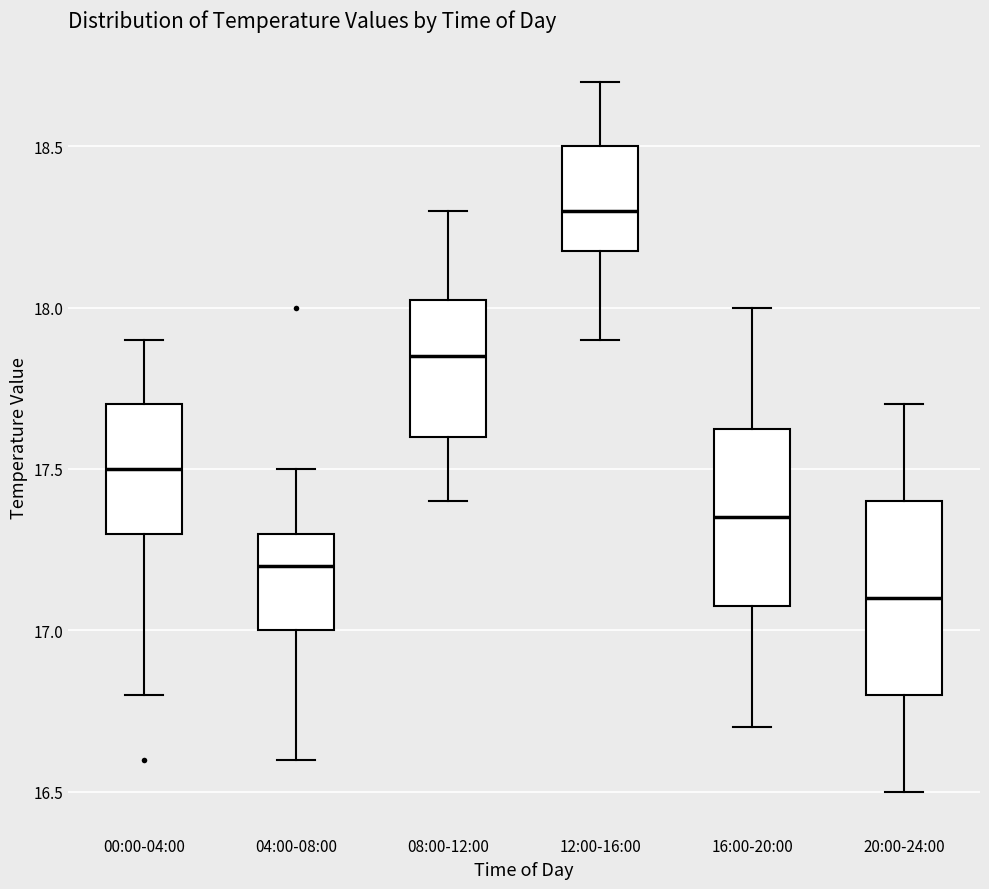

Reading left to right, read every box against the y-axis: the position of its median line, the range the box covers, and the ends of its whiskers. The values are not printed on the chart, so give them approximately, as read against the axis.

00:00-04:00: median 17.50, box 17.30 to 17.70, whiskers 16.80 to 17.90
04:00-08:00: median 17.20, box 17.00 to 17.30, whiskers 16.60 to 17.50
08:00-12:00: median 17.85, box 17.60 to 18.05, whiskers 17.40 to 18.30
12:00-16:00: median 18.30, box 18.20 to 18.50, whiskers 17.90 to 18.70
16:00-20:00: median 17.35, box 17.10 to 17.65, whiskers 16.70 to 18.00
20:00-24:00: median 17.10, box 16.80 to 17.40, whiskers 16.50 to 17.70